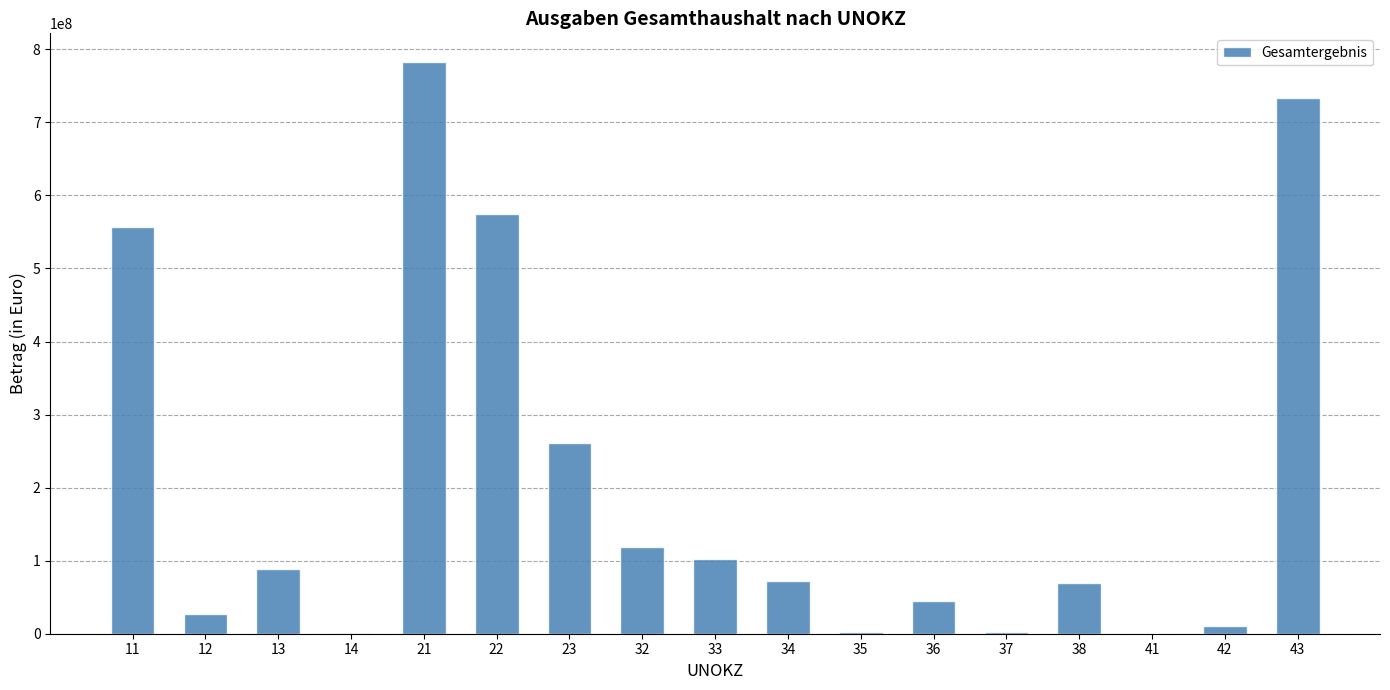

What is the greatest value displayed?

782777000